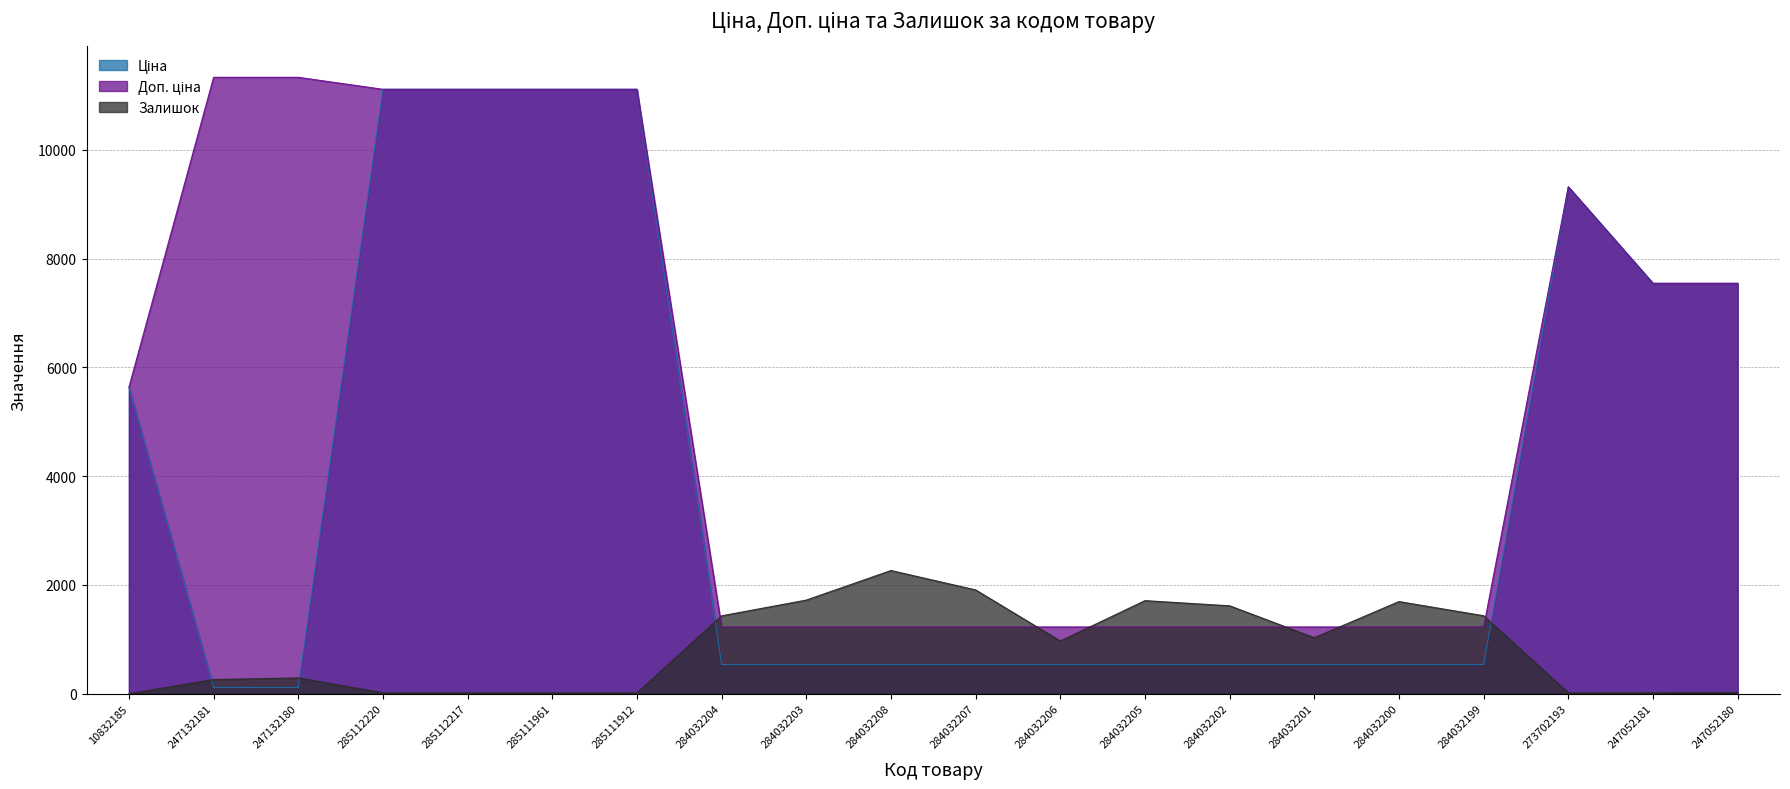

What position from the right is 285112217?

16